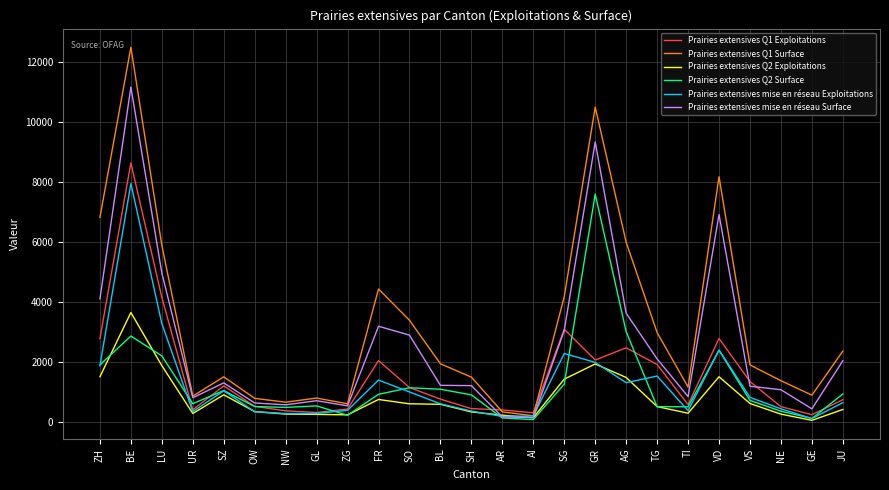

The value of Prairies extensives mise en réseau Exploitations at ZH is 1879. True or false?

True